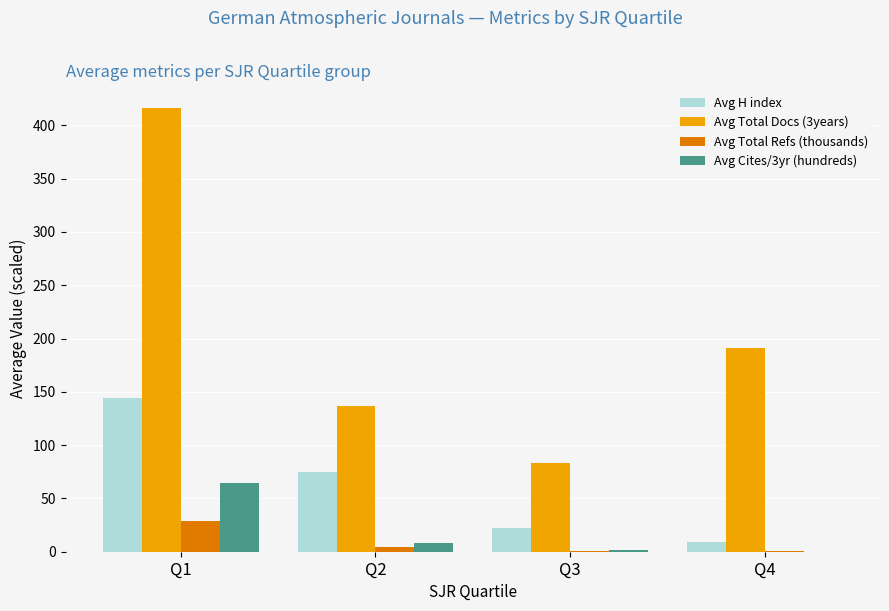

What is the sum of all Avg Cites/3yr (hundreds) values?

74.3